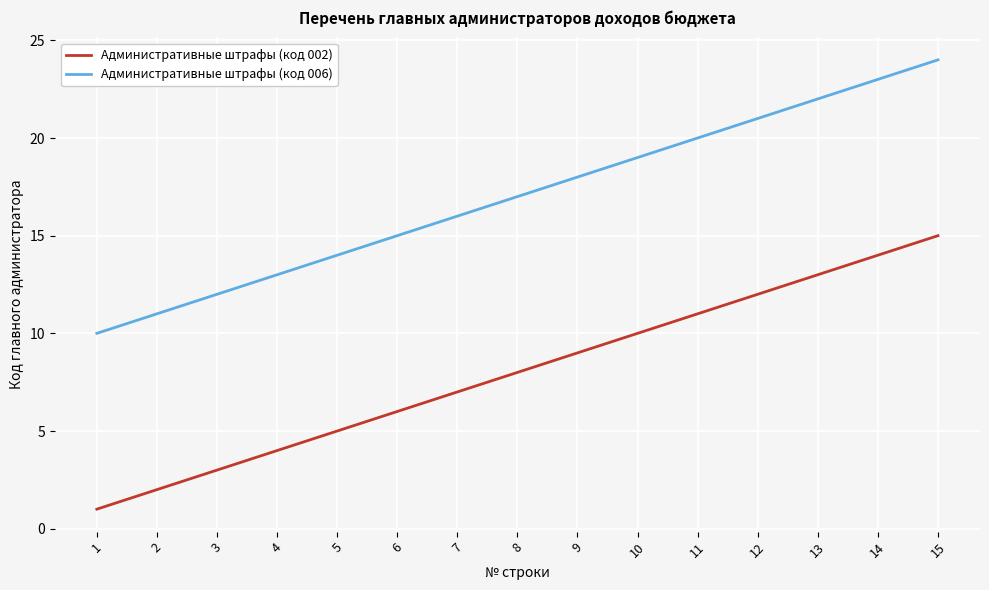

At which category does the chart reach its minimum across all series?

1